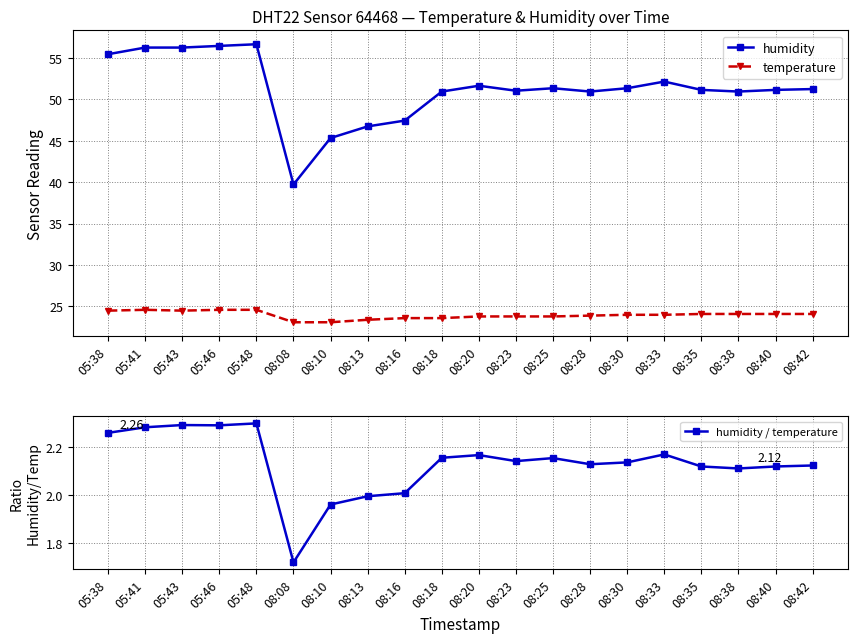

Is this an area chart (filled region under the line)?

No